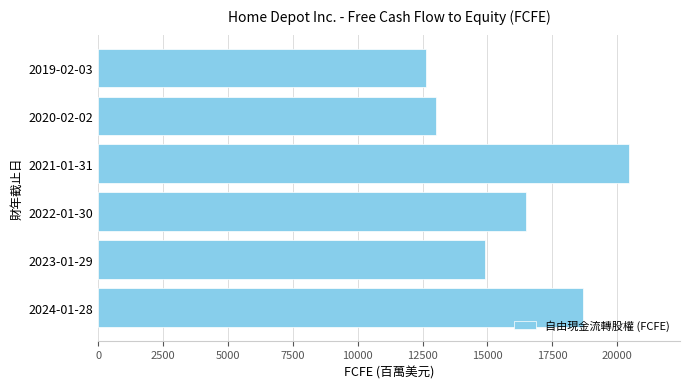

What is the difference between the second highest and minimum values?

6037